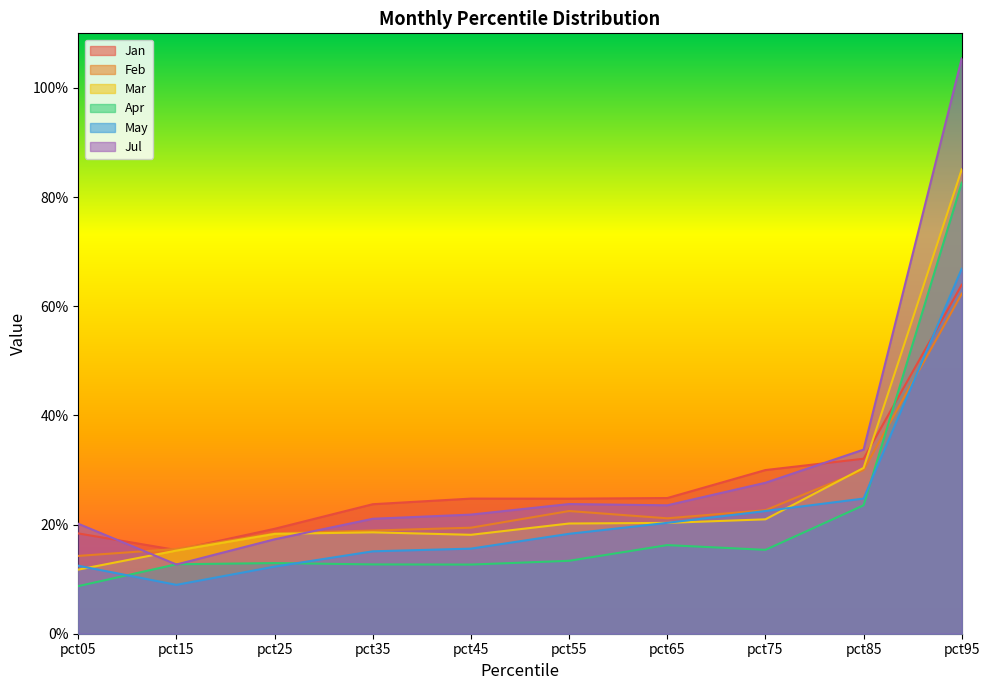

How many intersections are there between Jul and Mar?

2